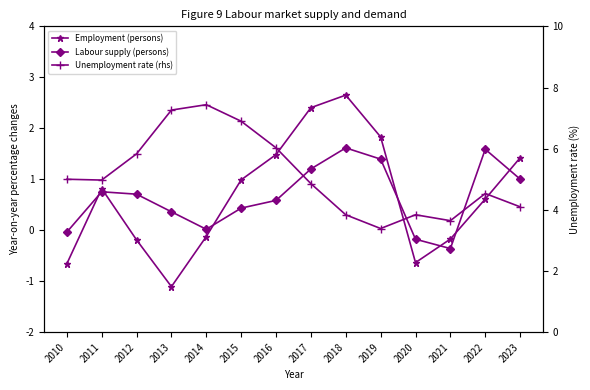

True or false: Employment (persons) has a value of 0.8 at 2022.

False